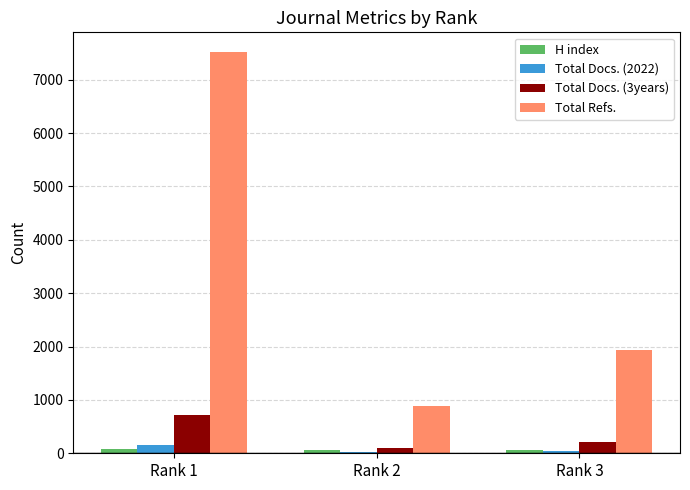

What is the maximum value shown in the chart?

7512